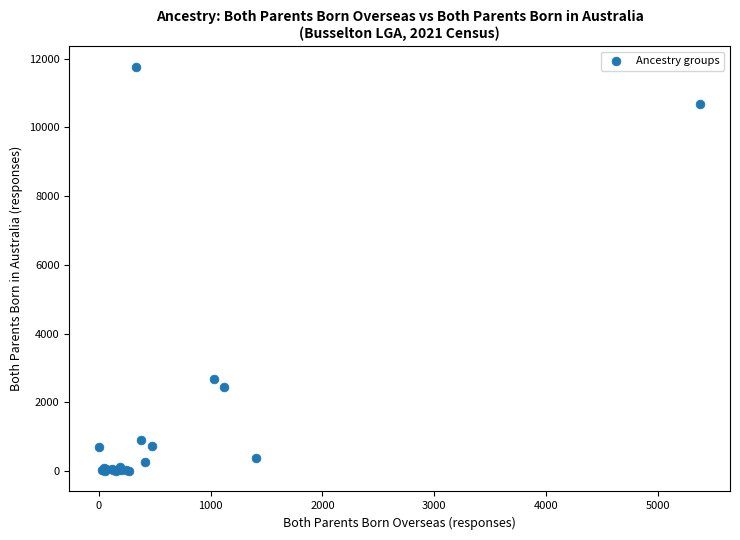

What Y value in the scatter plot is closest to 5886?

2680